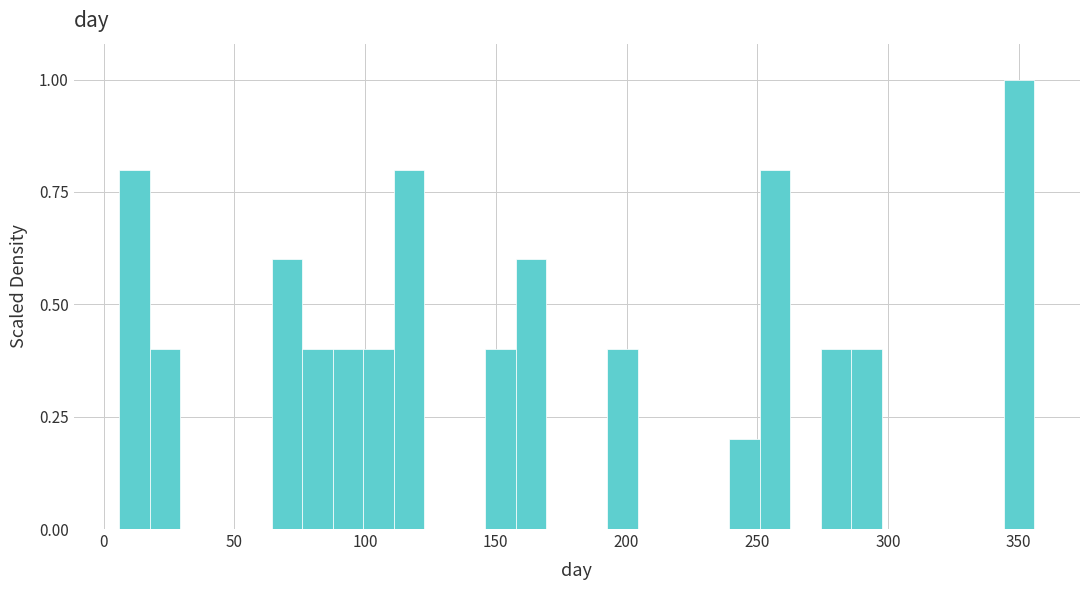

Read against the x-axis, roughly where is the centre of the tallest bar?

350